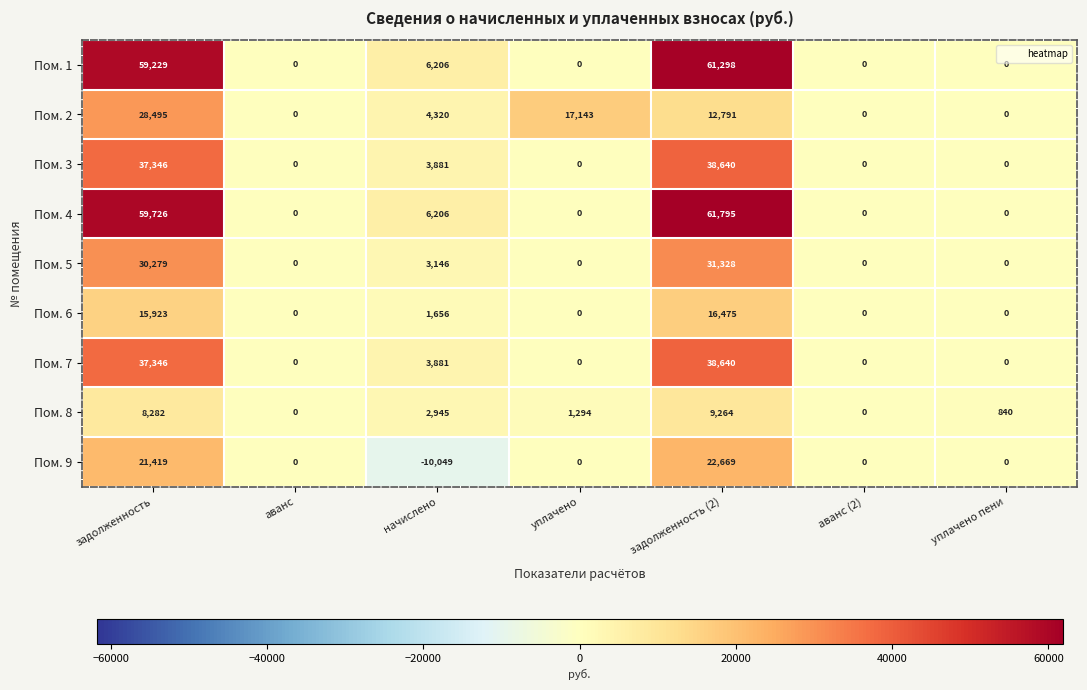

What is the difference between the maximum and second lowest values in the Пом. 2 series?

28495